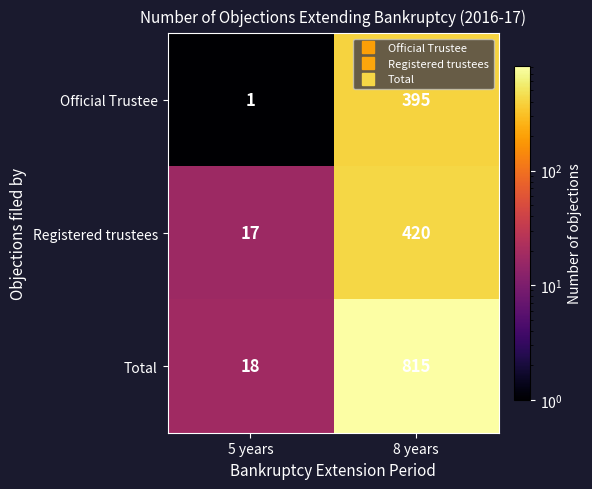

What is the minimum value for Registered trustees?

17